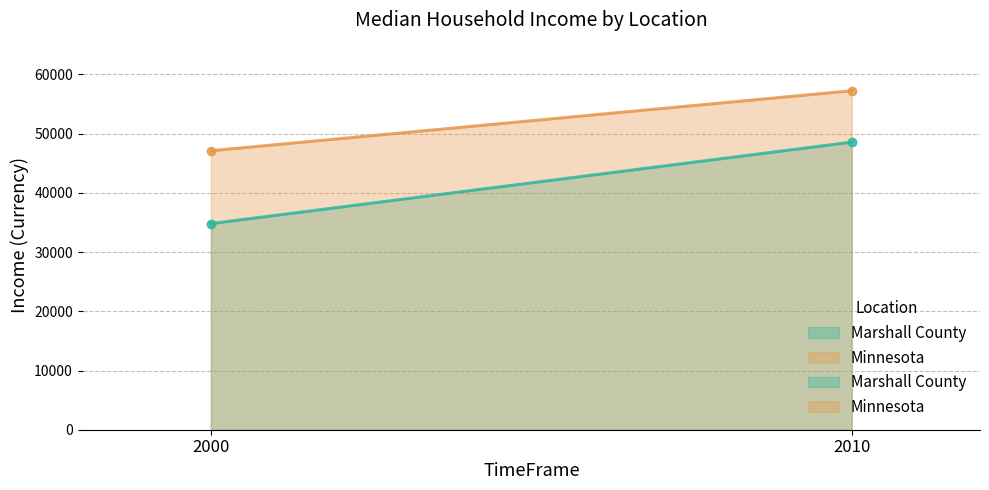

At which category does the chart reach its peak across all series?

2010